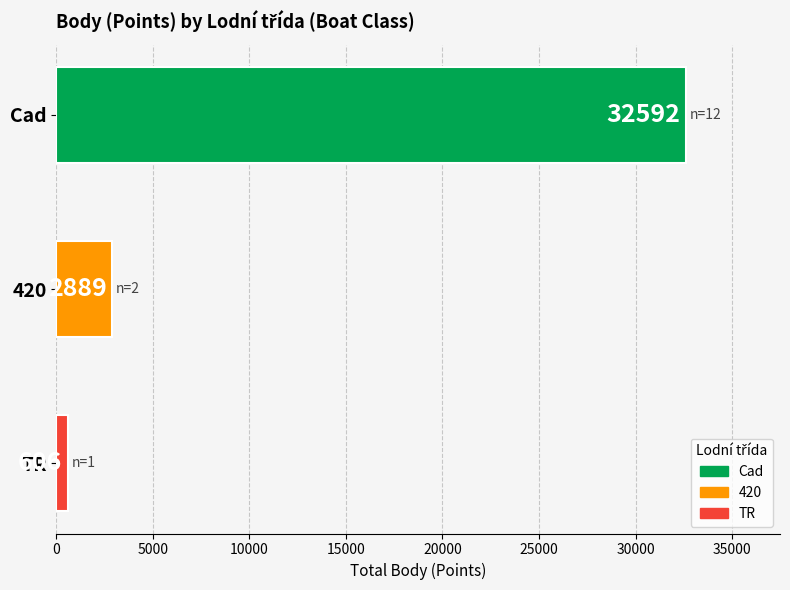

Rank the categories by value from lowest to highest.

TR, 420, Cad